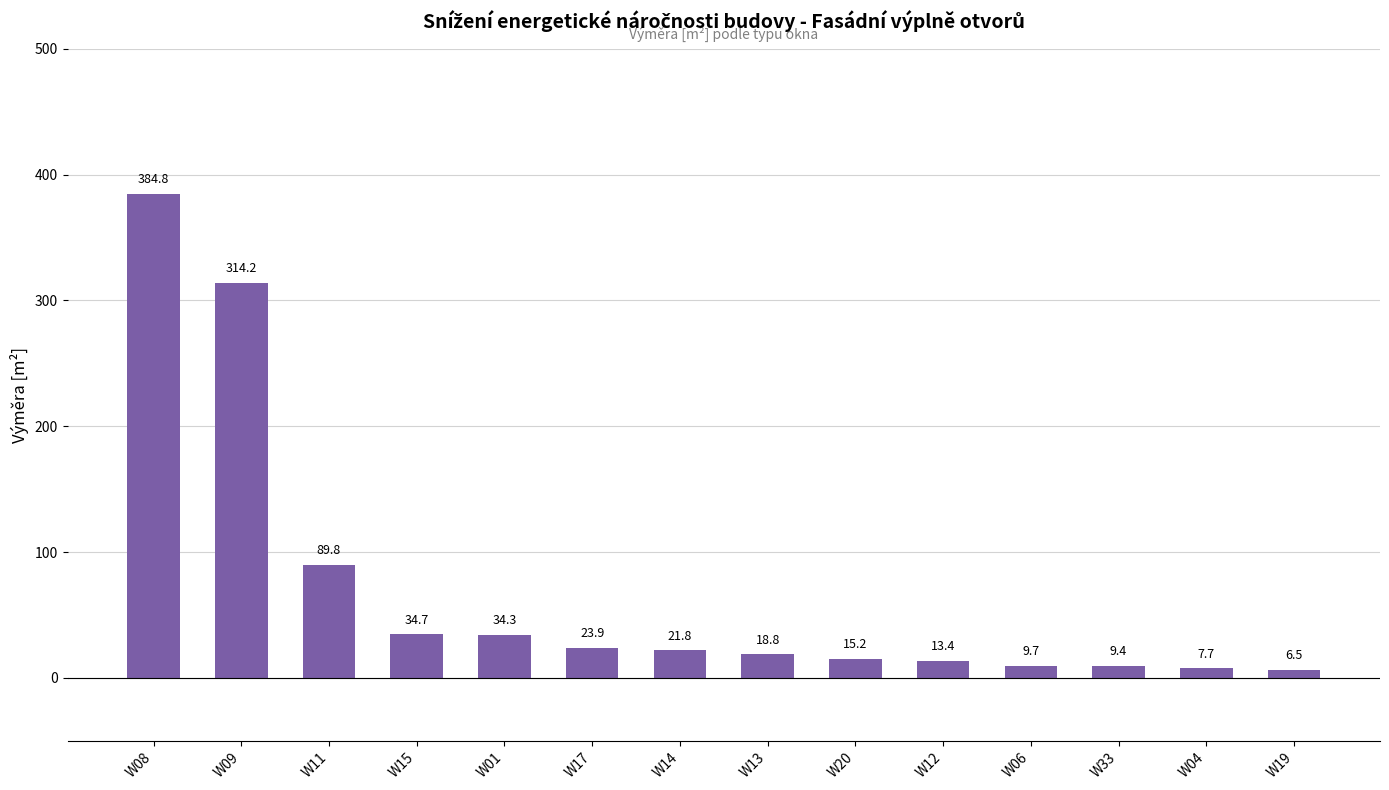

What is the minimum value shown in the chart?

6.5